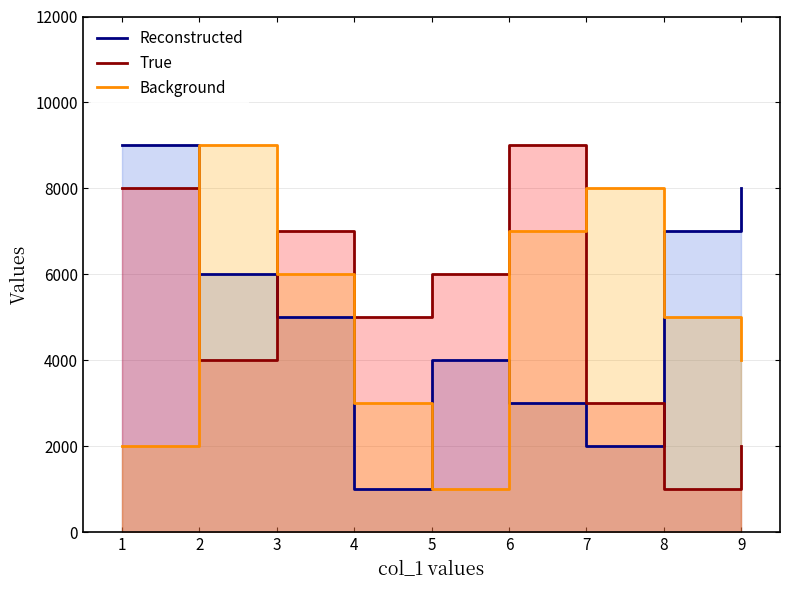

True or false: True has more than 2 points higher than both neighbors.

False